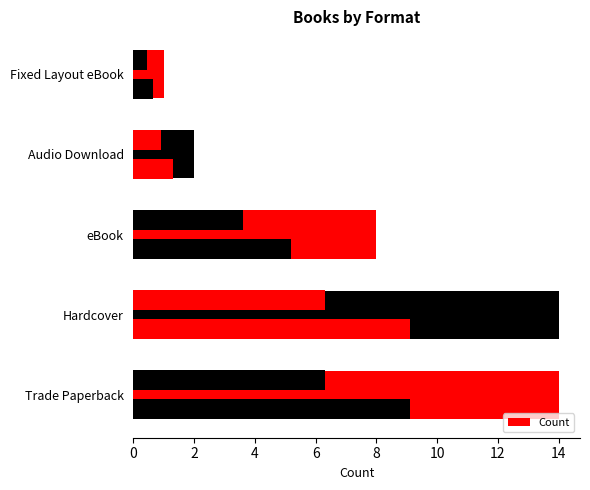

Reading left to right, what are all the values shown in this chart?

14	14	8	2	1